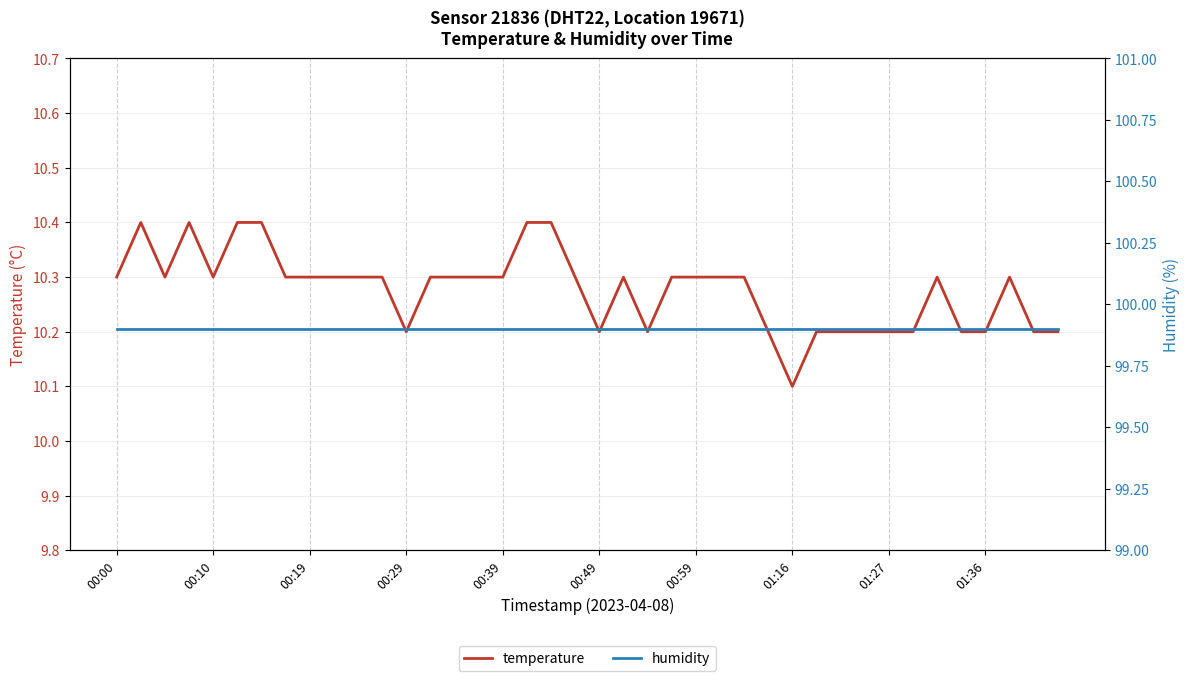

True or false: humidity has more than 1 points higher than both neighbors.

False